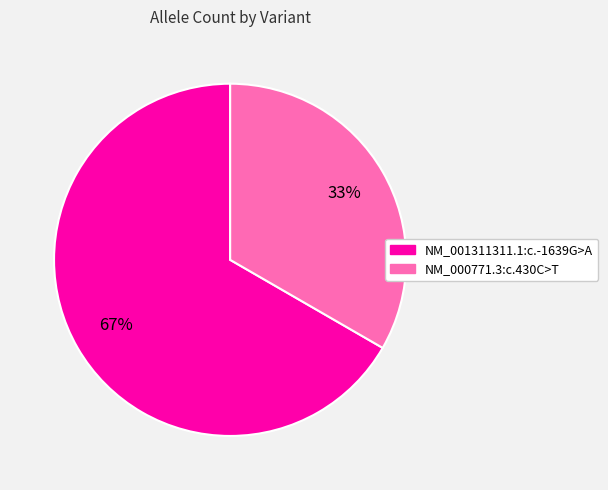

Combined, do NM_001311311.1:c.-1639G>A and NM_000771.3:c.430C>T account for over 50%?

Yes